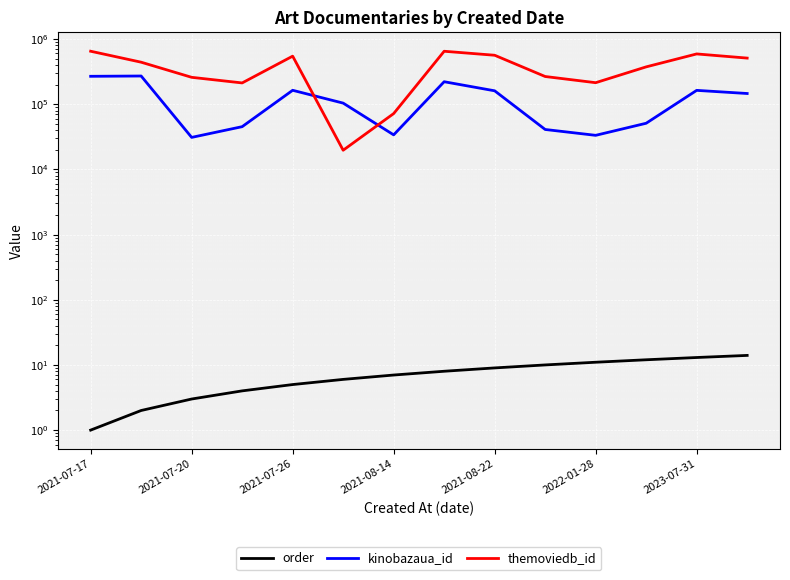

In kinobazaua_id, how many points are lower than both neighbors (excluding endpoints)?

3